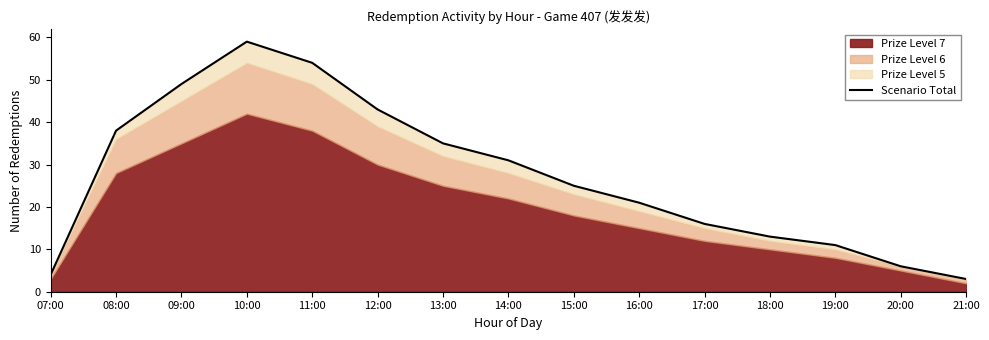

What is the average value?

27